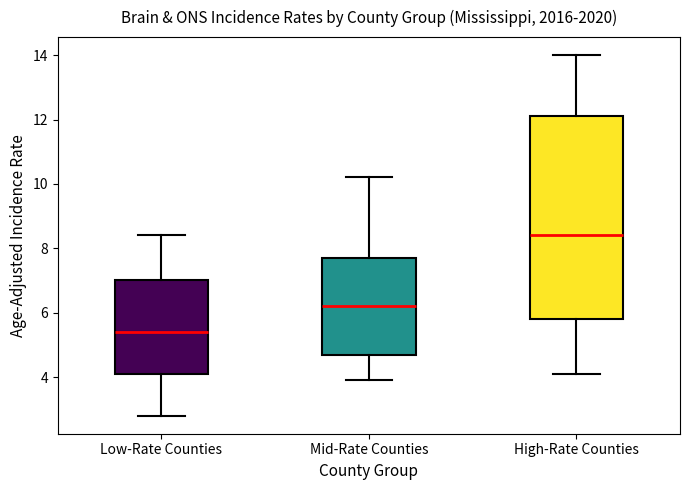

Where is the lower edge of the box for Low-Rate Counties on the y-axis? The values are not printed on the chart, so give them approximately, as read against the axis.

4.2